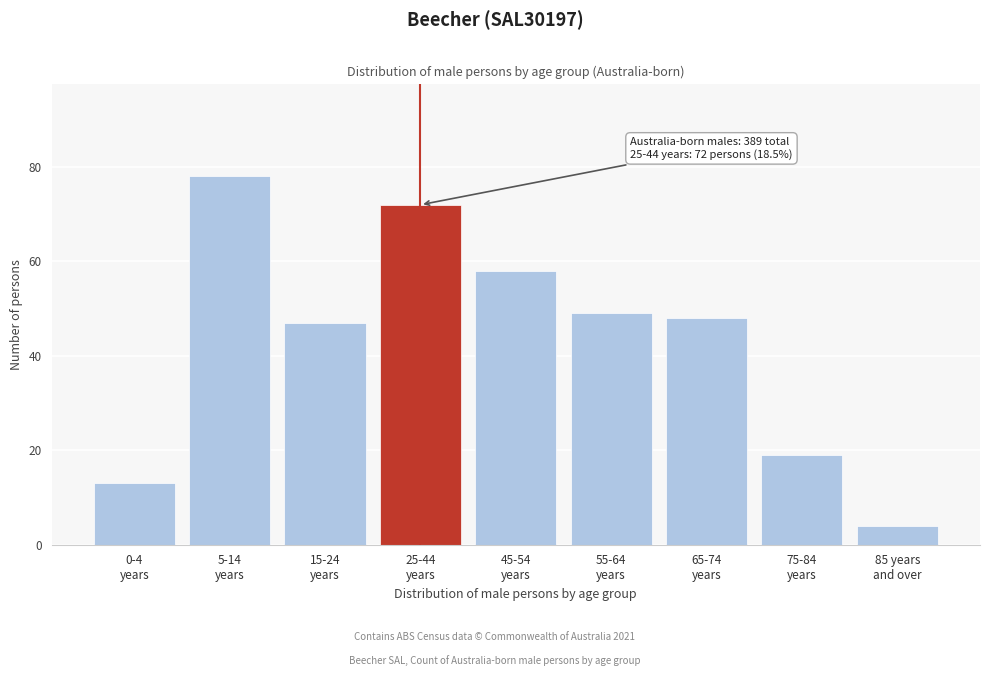

Reading left to right, what are all the values shown in this chart?

13	78	47	72	58	49	48	19	4